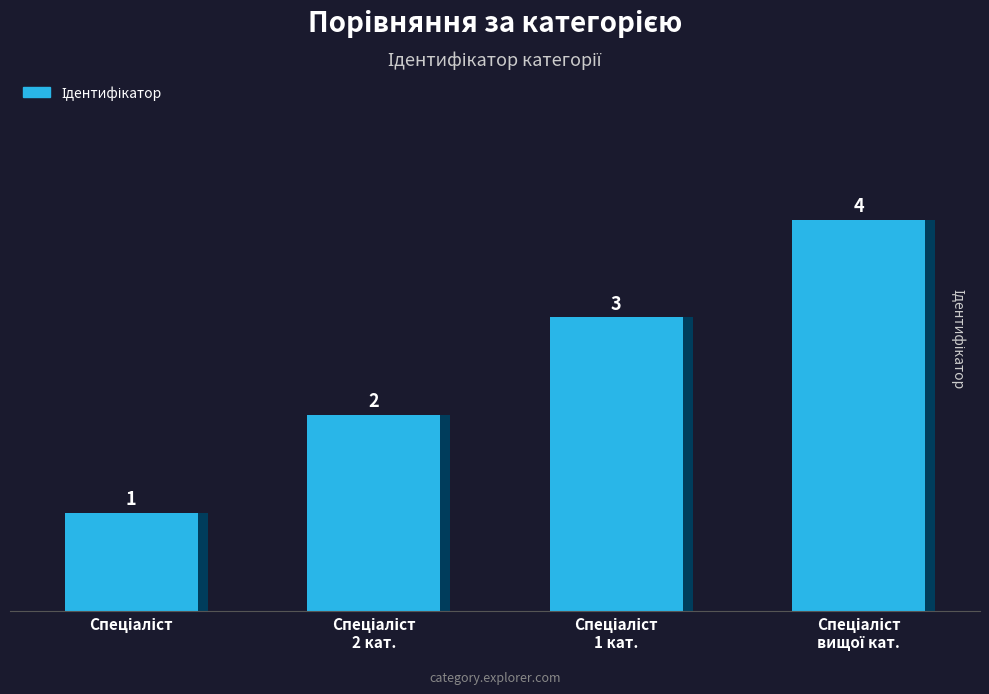

At which label does the data first exceed 3?

Спеціаліст вищої категорії